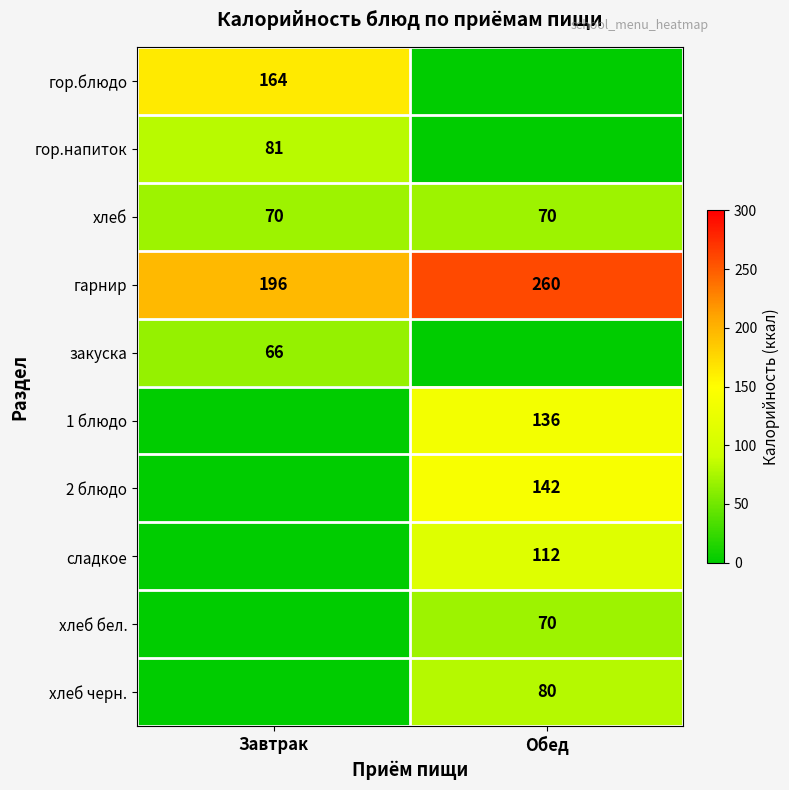

Is the value of гор.блюдо at Завтрак greater than the value of сладкое at Обед?

Yes